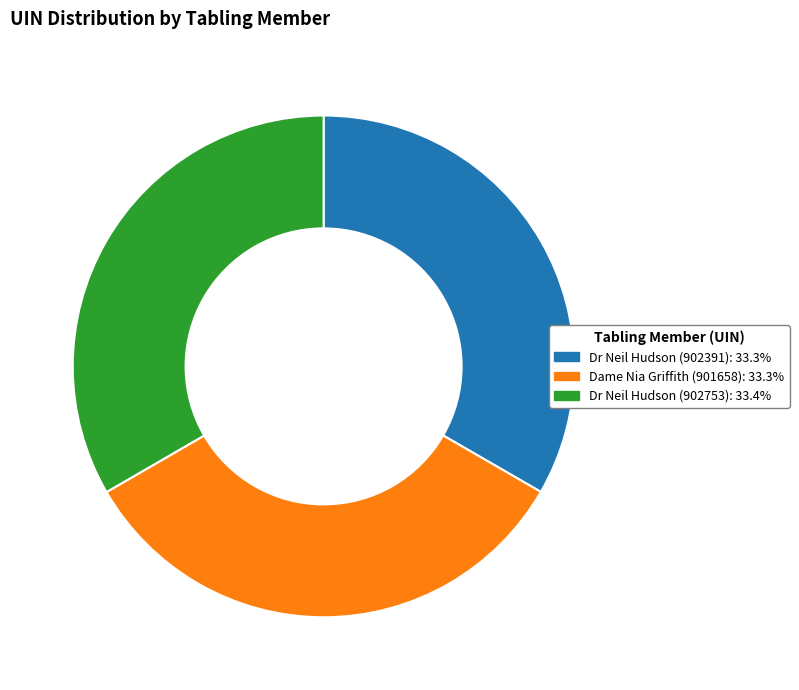

How many segments does this pie chart have?

3